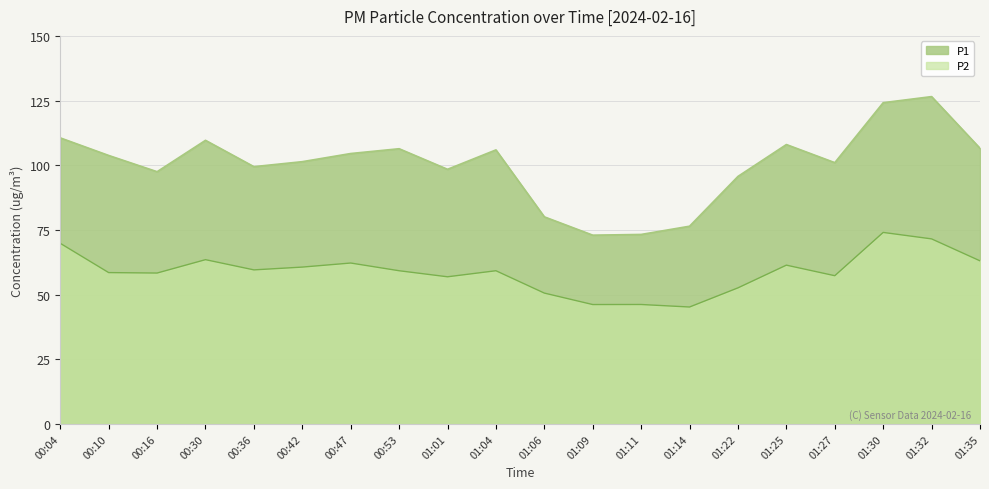

What is the total value across all series at 00:04?

180.4